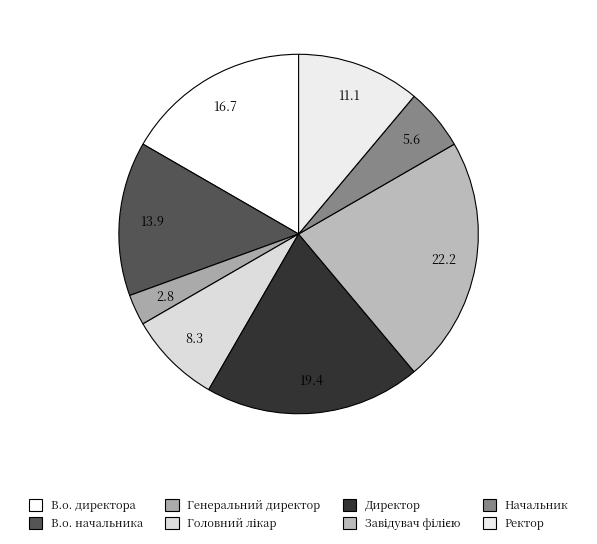

How many slices are in this pie chart?

8